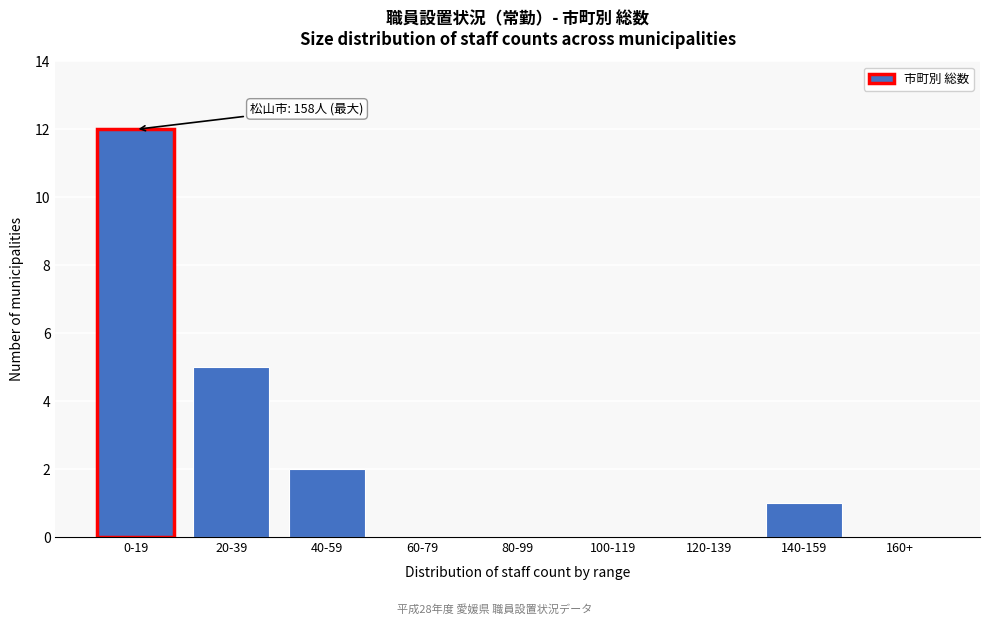

Reading left to right, transcribe all the data shown in this chart.

0-19=12	20-39=5	40-59=2	60-79=0	80-99=0	100-119=0	120-139=0	140-159=1	160+=0